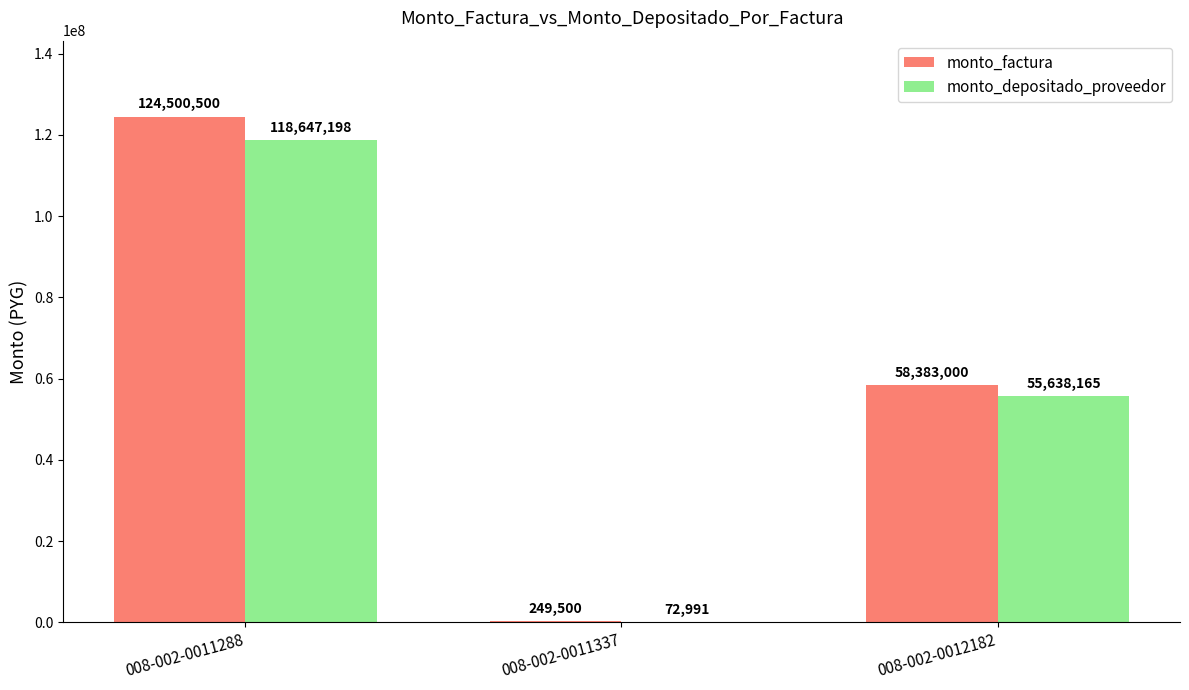

What is the maximum value shown in the chart?

124500500